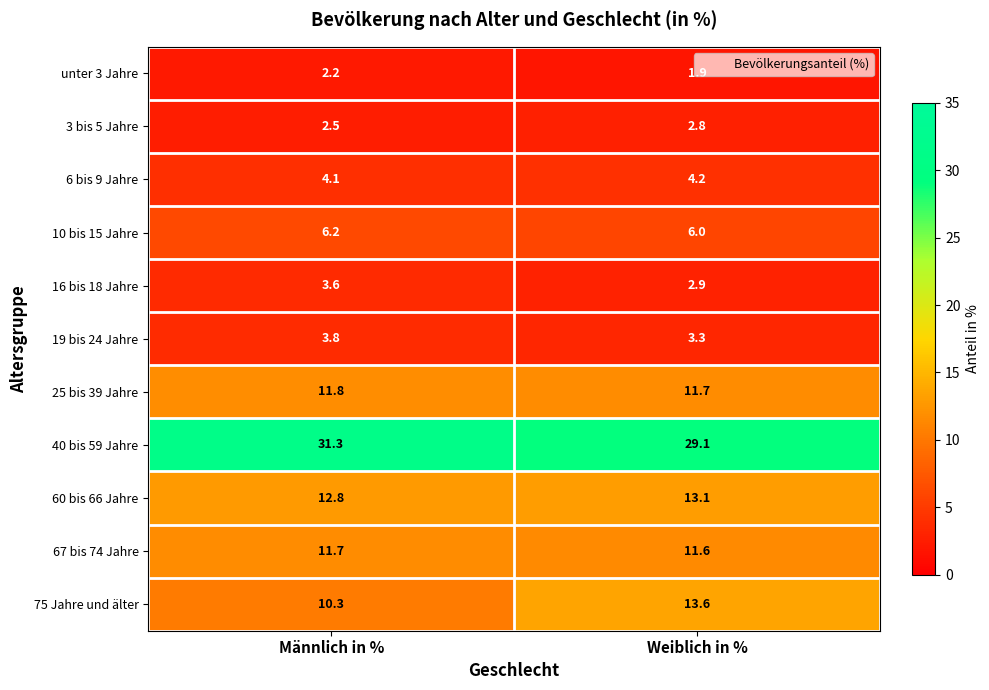

At which category is the sum across all series the highest?

Männlich in %